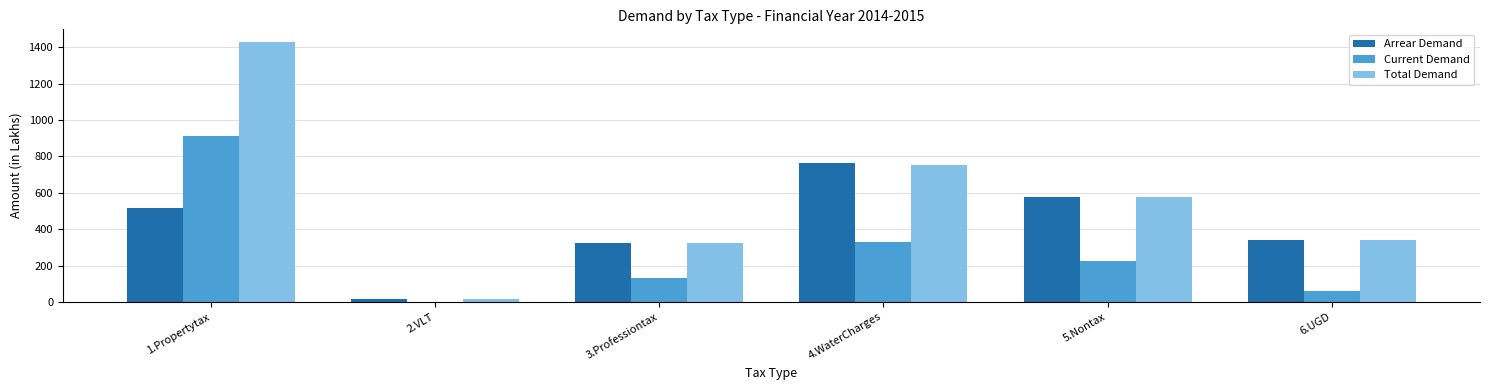

The value of Current Demand at 1.Propertytax is 495.2. True or false?

False